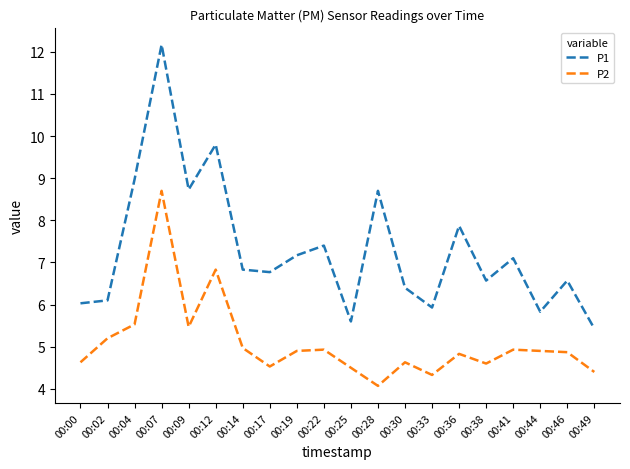

Reading left to right, list all the values displayed in this chart.

P1: 00:00=6.0	00:02=6.1	00:04=9.0	00:07=12.2	00:09=8.7	00:12=9.8	00:14=6.8	00:17=6.8	00:19=7.2	00:22=7.4	00:25=5.6	00:28=8.7	00:30=6.4	00:33=5.9	00:36=7.9	00:38=6.6	00:41=7.1	00:44=5.8	00:46=6.6	00:49=5.4
P2: 00:00=4.6	00:02=5.2	00:04=5.5	00:07=8.7	00:09=5.5	00:12=6.8	00:14=5.0	00:17=4.5	00:19=4.9	00:22=4.9	00:25=4.5	00:28=4.1	00:30=4.6	00:33=4.3	00:36=4.8	00:38=4.6	00:41=4.9	00:44=4.9	00:46=4.9	00:49=4.4